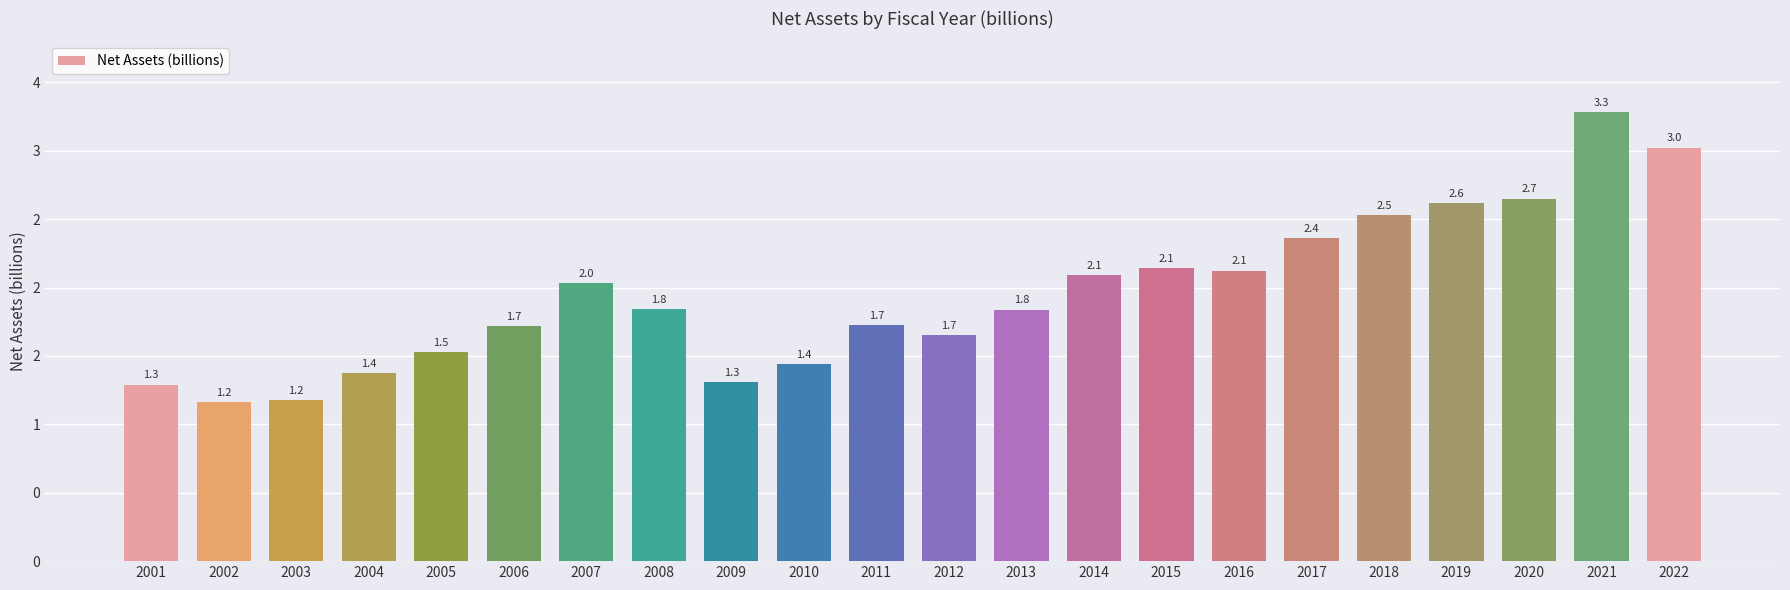

Between 2014 and 2005, which is larger?

2014